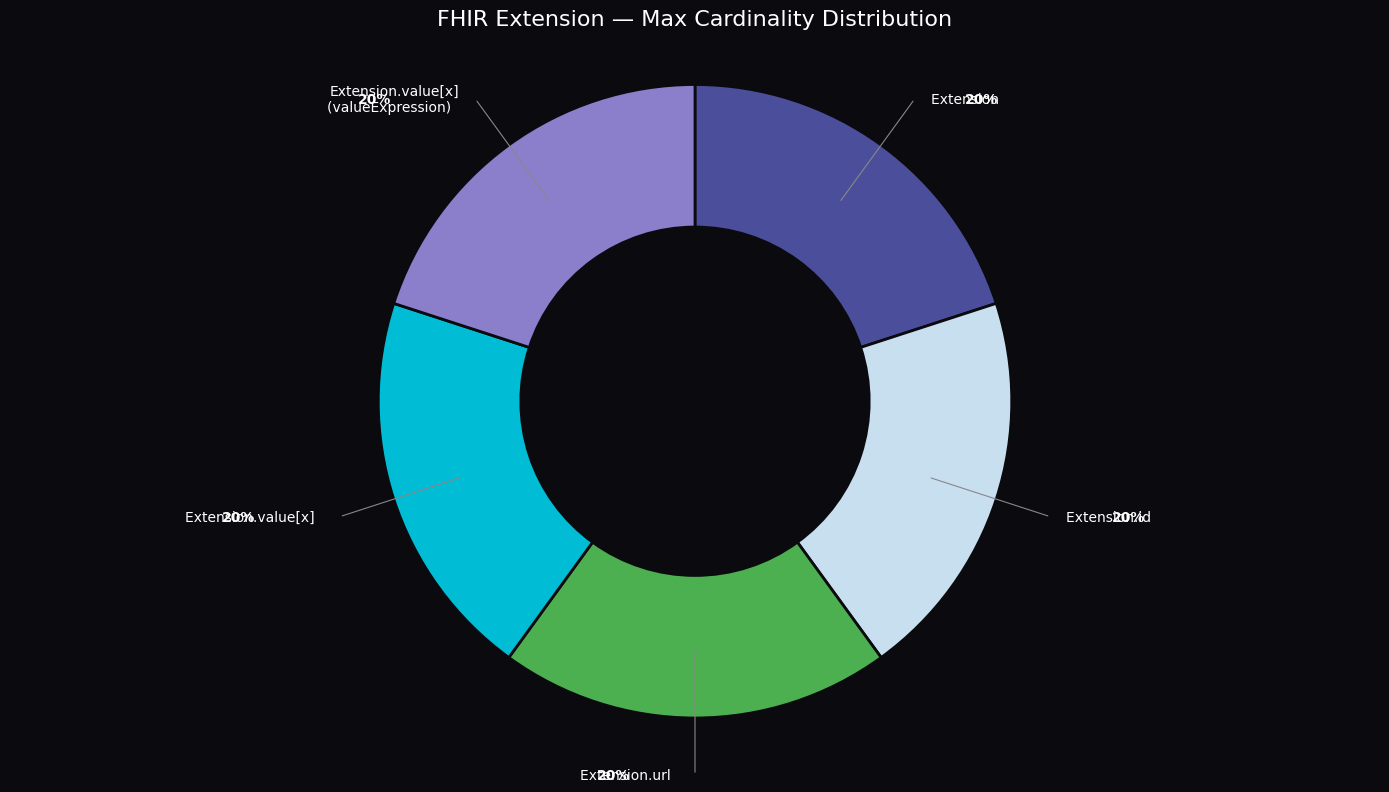

Is there any slice that represents more than half of the pie?

No